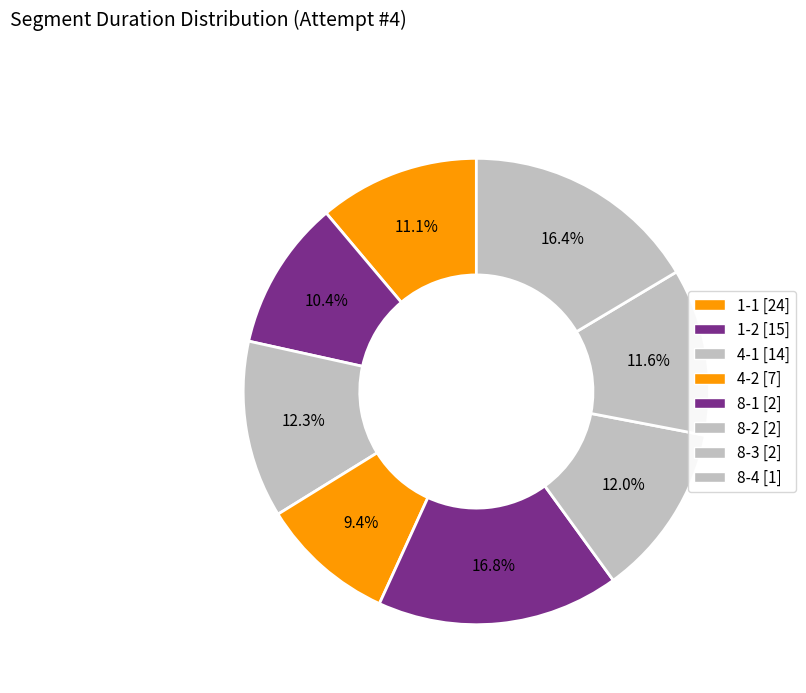

How many slices are in this pie chart?

8